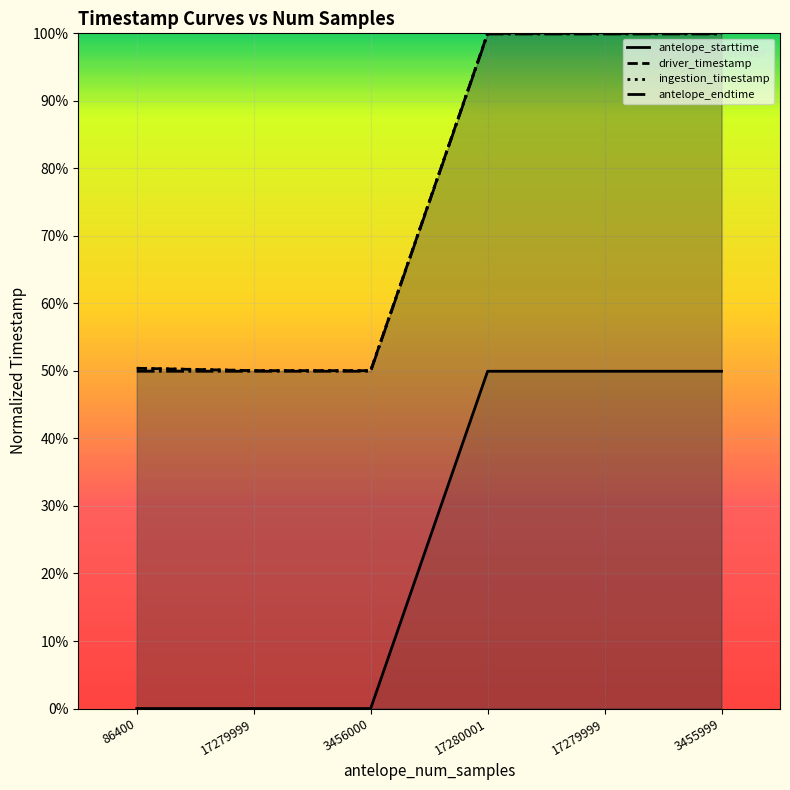

Is it true that ingestion_timestamp equals 1.0 at 17280001?

True